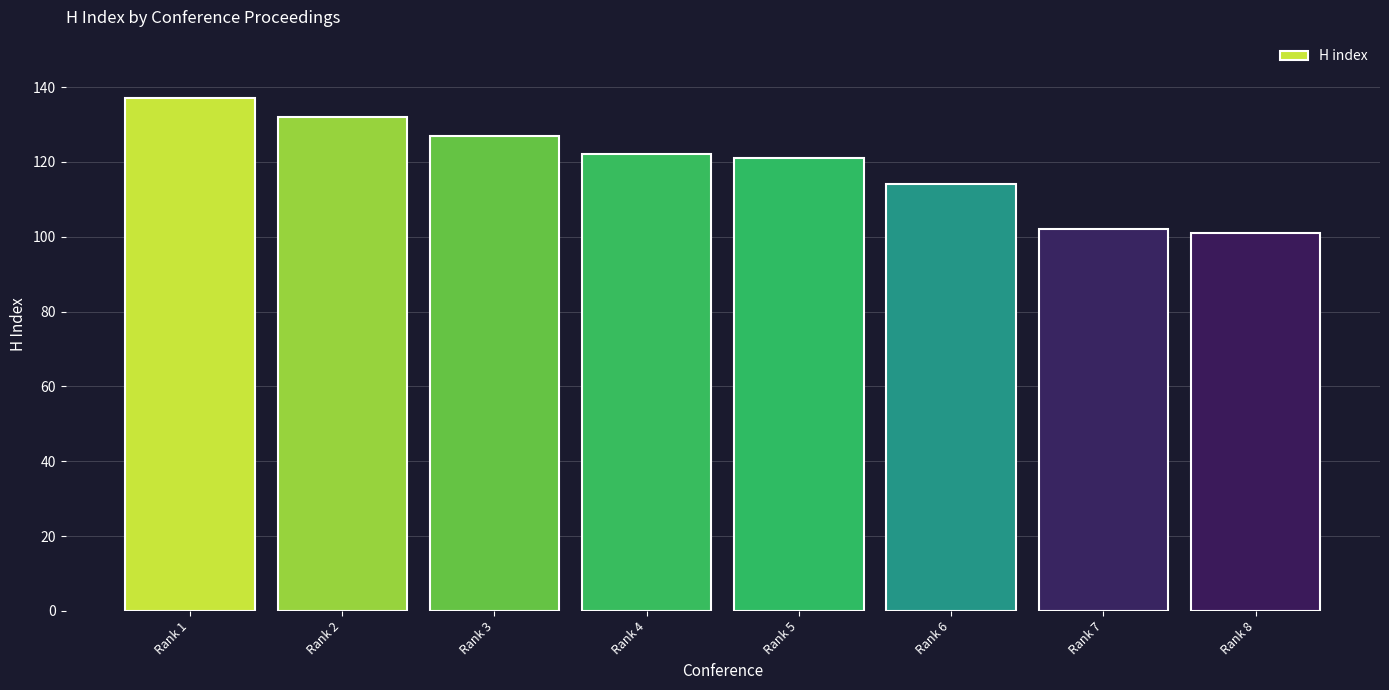

At which category does the chart reach its peak across all series?

Rank 1